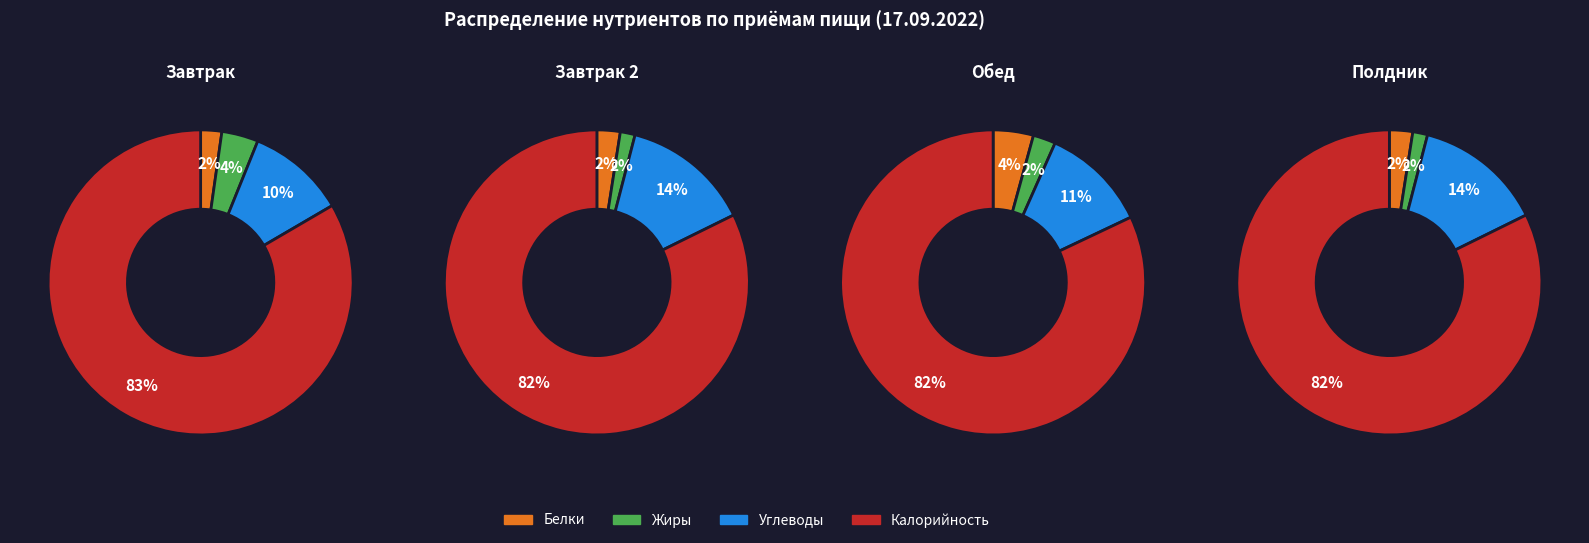

Count the number of slices in the pie.

4